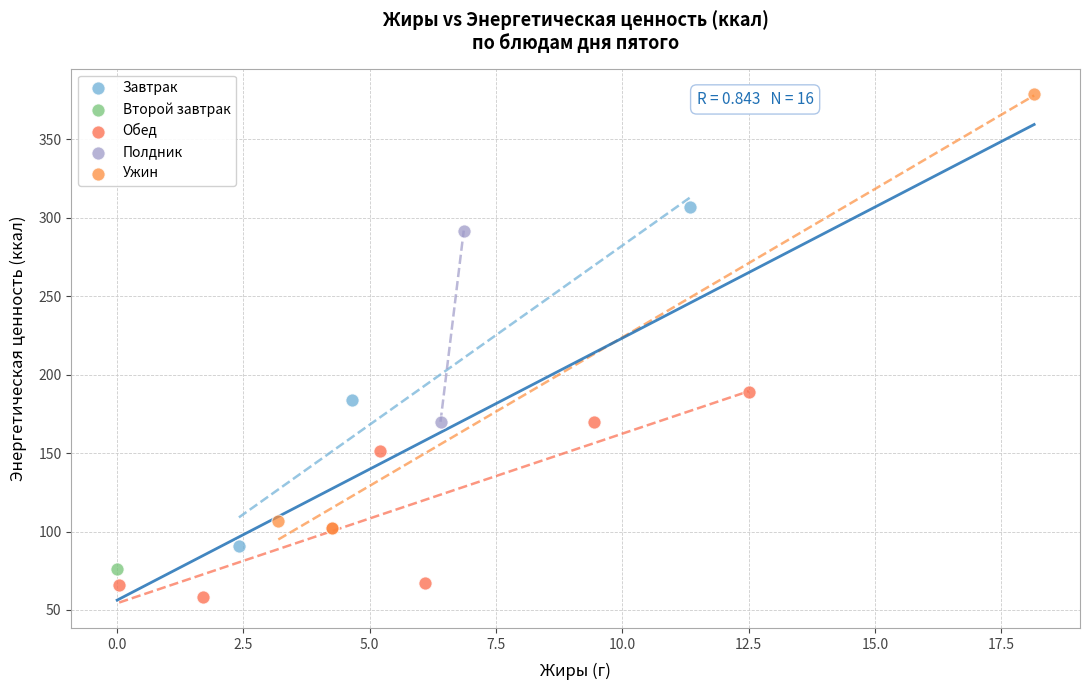

What are all the series names shown in the legend?

Завтрак, Второй завтрак, Обед, Полдник, Ужин